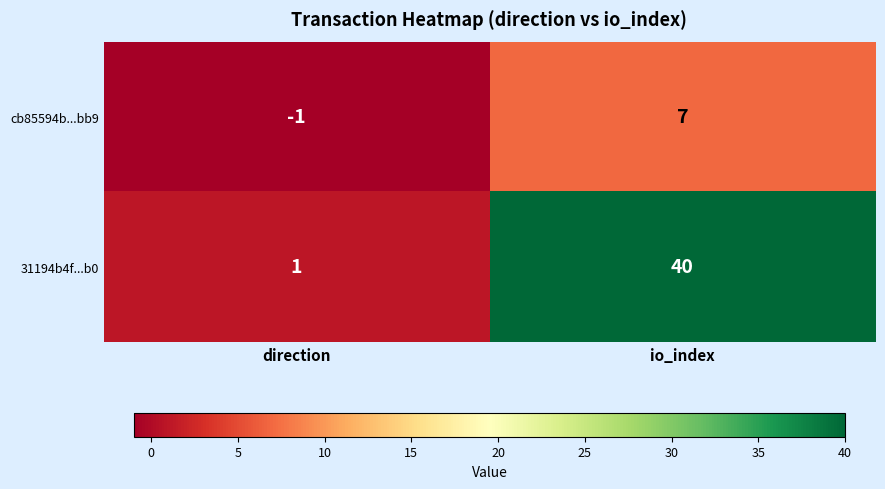

What is the total value across all series at io_index?

47